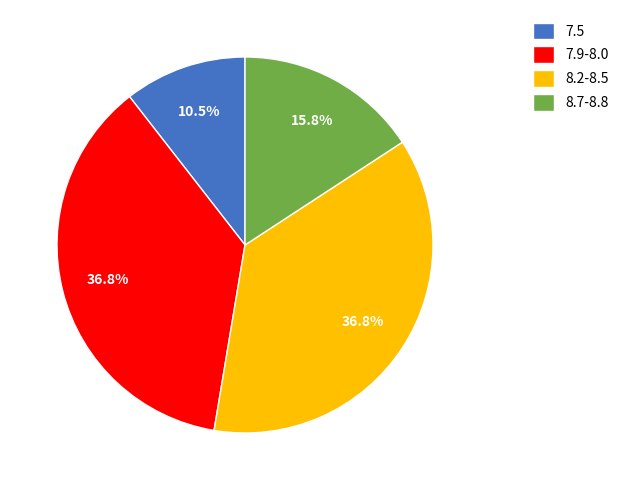

Count the number of slices in the pie.

4